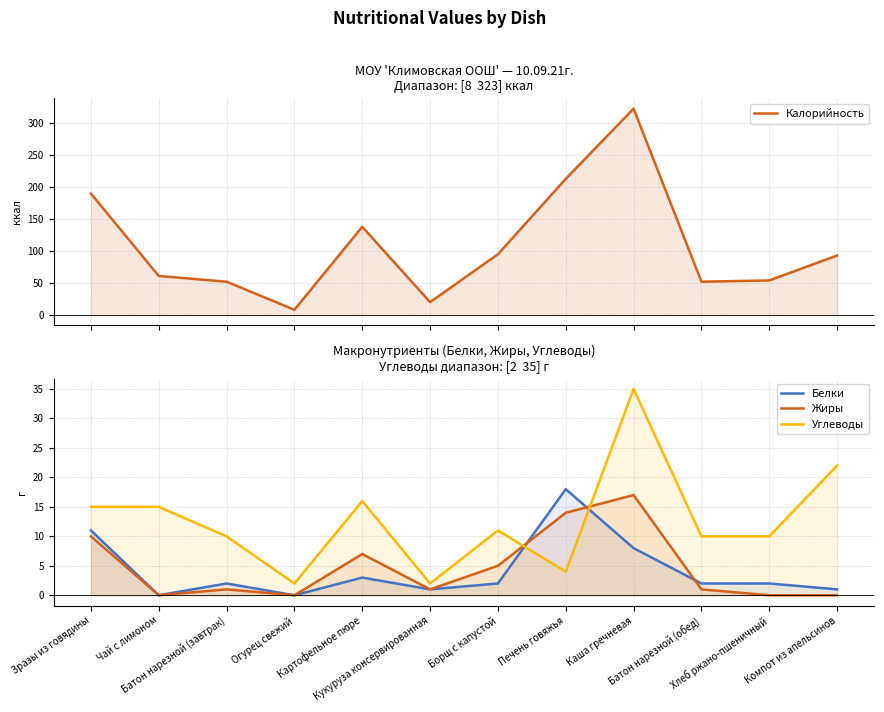

What is the label of the 3rd point from the right?

Батон нарезной (обед)